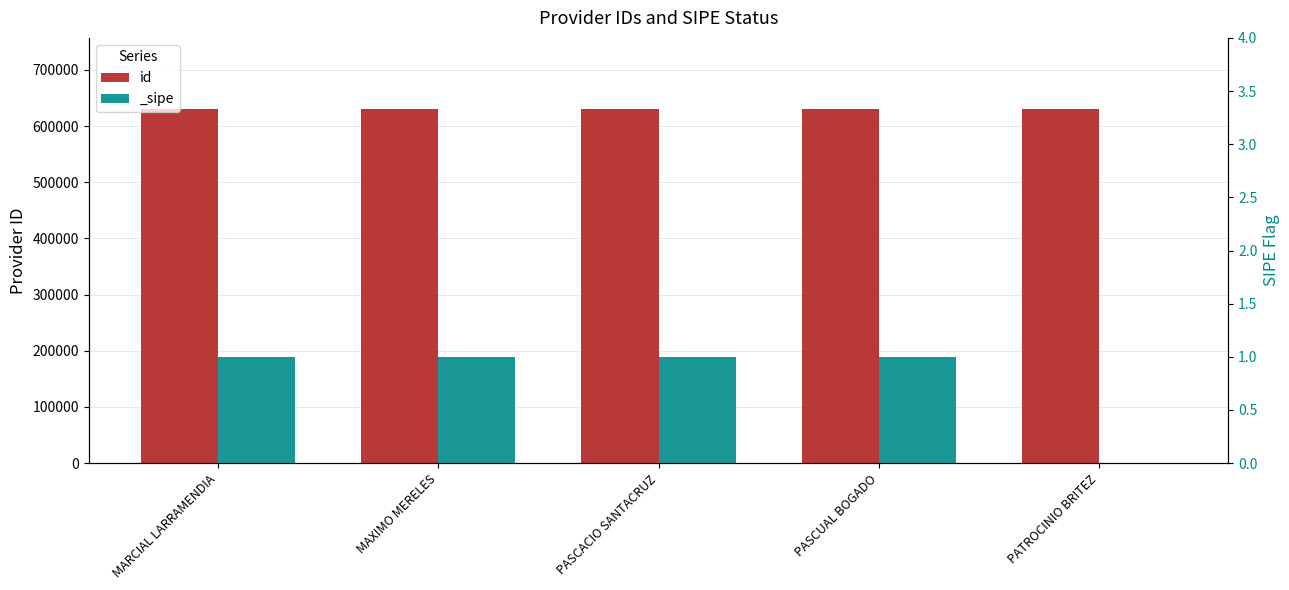

What is the value of the 2nd bar from the left?

630798